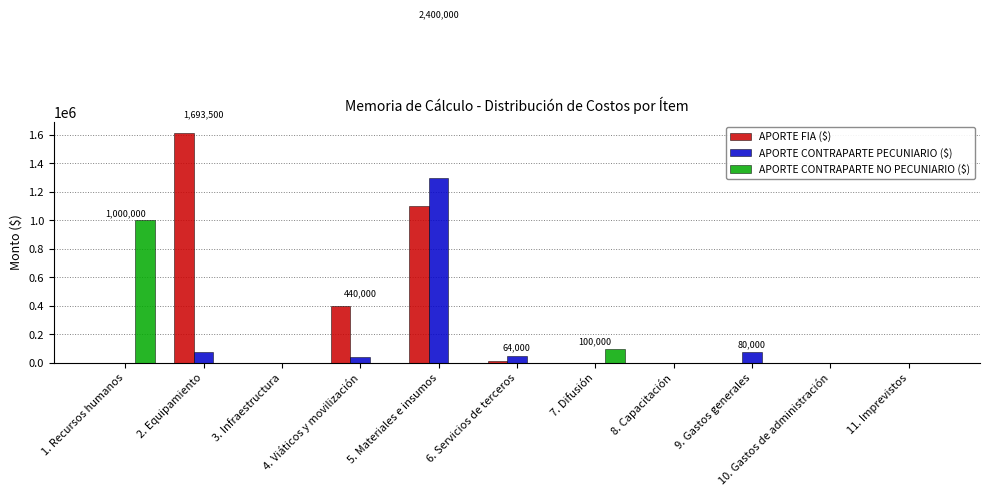

Count the number of data series in this chart.

3